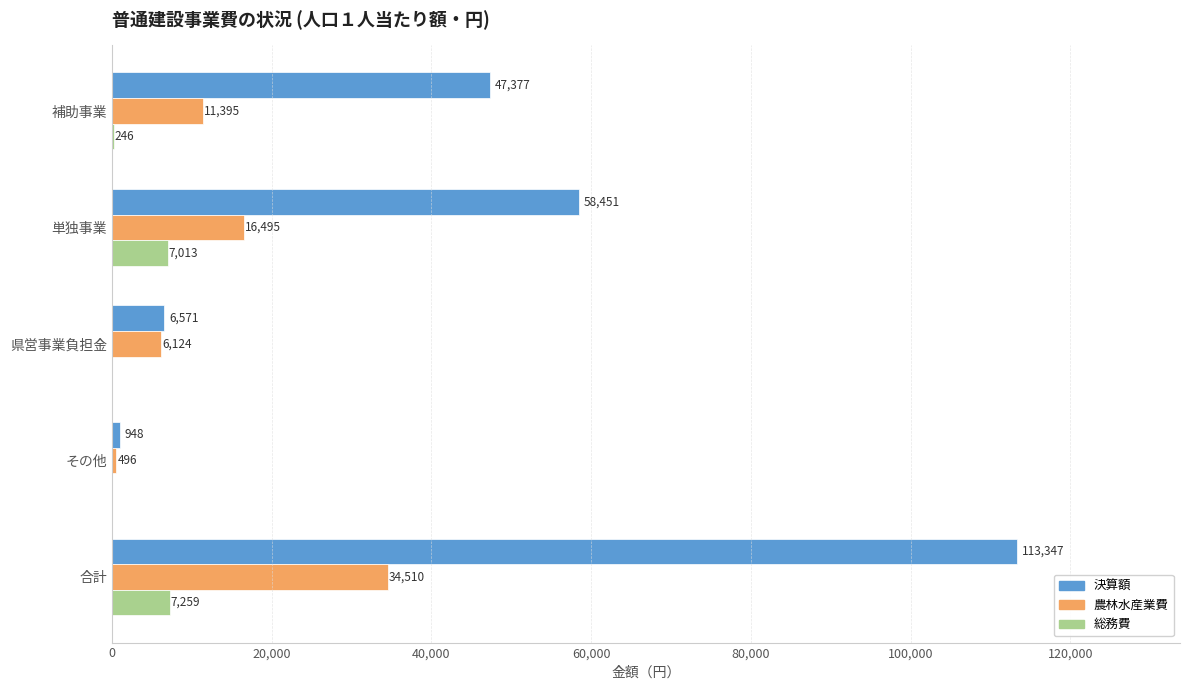

Between 単独事業 and 合計, which series saw the biggest shift?

決算額